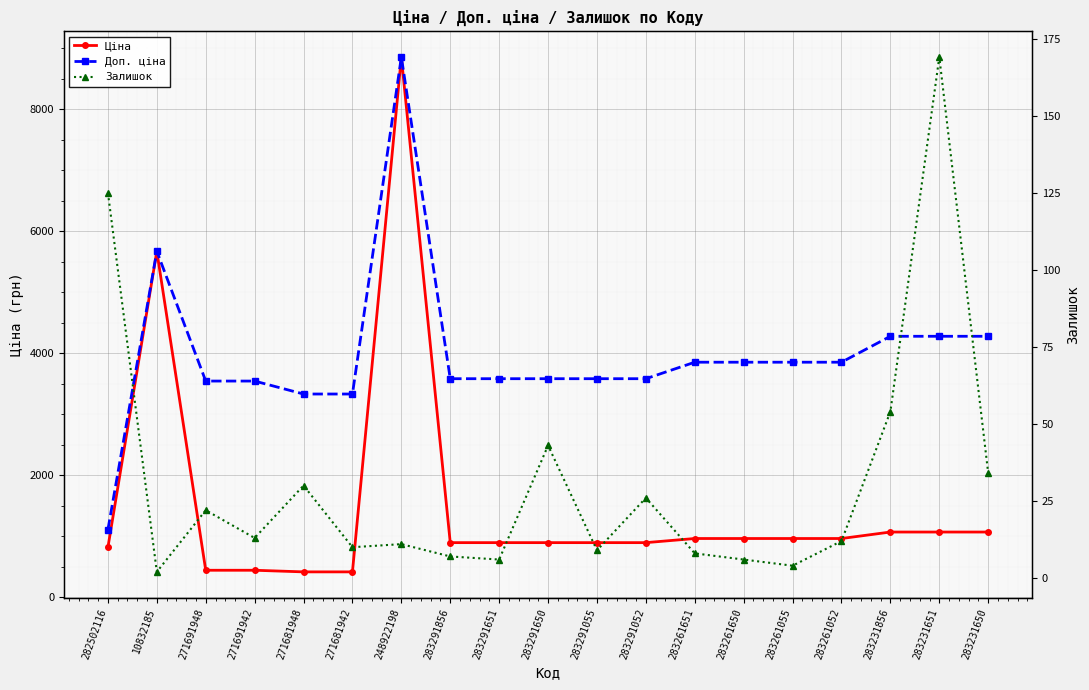

The Доп. ціна series shows 7778.2 at 10832185. True or false?

False